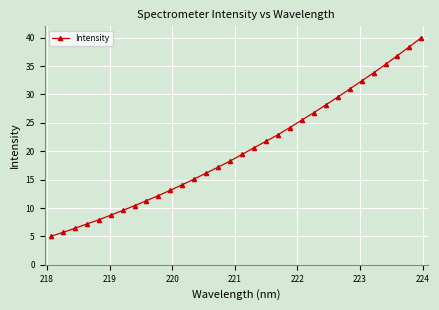

What is the average value?

20.2